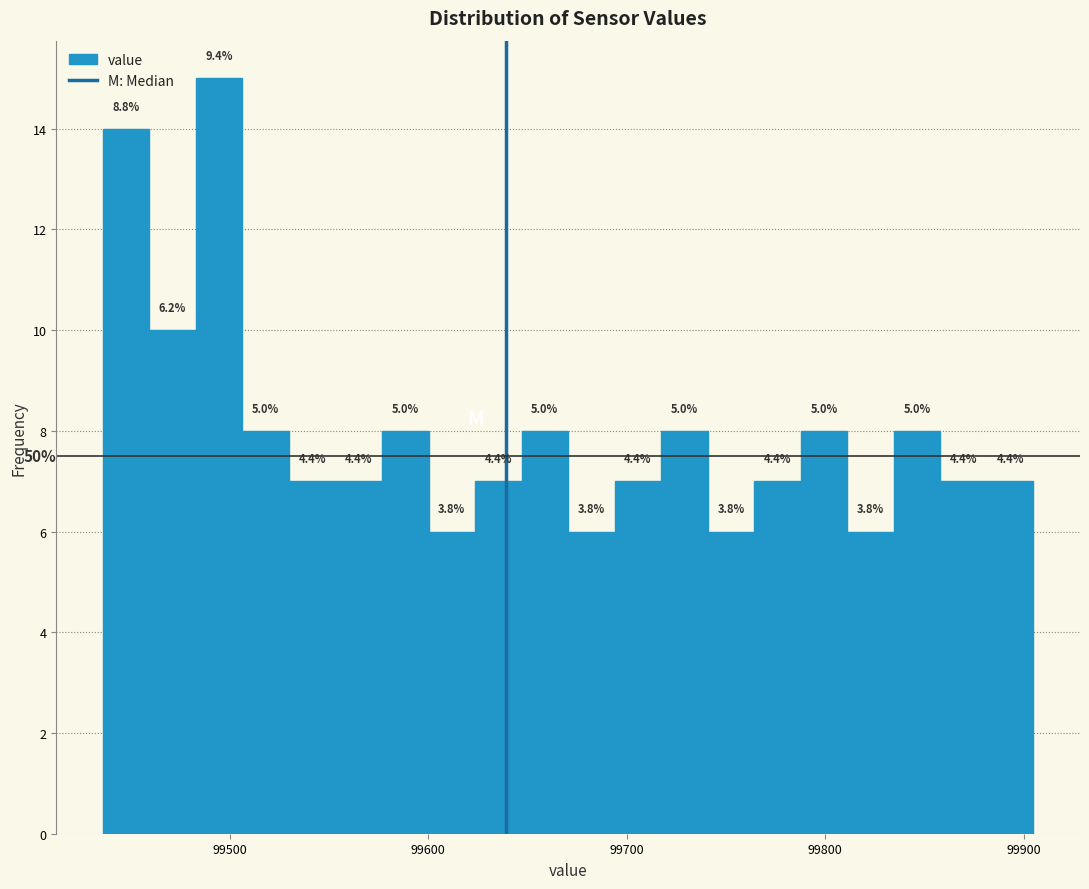

Around what value on the x-axis is the tallest bar? Give the approximate position of its centre, as read against the axis.

99490